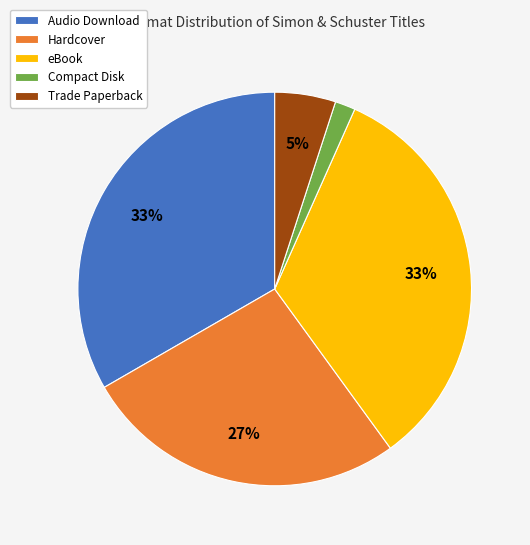

To the nearest percent, what portion does Audio Download represent?

33%